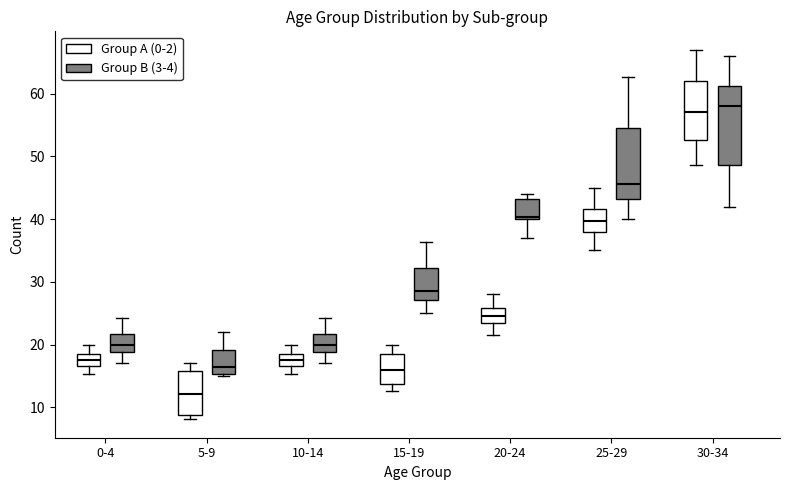

Reading left to right, transcribe this box plot: for each box, give where its median line is, the range the box spans, and where its two whiskers end, as read against the y-axis. The values are not printed on the chart, so give them approximately, as read against the axis.

0-4 (Group A (0-2)): median 18, box 17 to 19, whiskers 15 to 20
0-4 (Group B (3-4)): median 20, box 19 to 22, whiskers 17 to 24
5-9 (Group A (0-2)): median 12, box 9 to 16, whiskers 8 to 17
5-9 (Group B (3-4)): median 17, box 15 to 19, whiskers 15 (just below the box's lower edge) to 22
10-14 (Group A (0-2)): median 18, box 17 to 19, whiskers 15 to 20
10-14 (Group B (3-4)): median 20, box 19 to 22, whiskers 17 to 24
15-19 (Group A (0-2)): median 16, box 14 to 19, whiskers 13 to 20
15-19 (Group B (3-4)): median 29, box 27 to 32, whiskers 25 to 36
20-24 (Group A (0-2)): median 25, box 23 to 26, whiskers 22 to 28
20-24 (Group B (3-4)): median 40 (just above the box's lower edge), box 40 to 43, whiskers 37 to 44
25-29 (Group A (0-2)): median 40, box 38 to 42, whiskers 35 to 45
25-29 (Group B (3-4)): median 46, box 43 to 55, whiskers 40 to 63
30-34 (Group A (0-2)): median 57, box 53 to 62, whiskers 49 to 67
30-34 (Group B (3-4)): median 58, box 49 to 61, whiskers 42 to 66